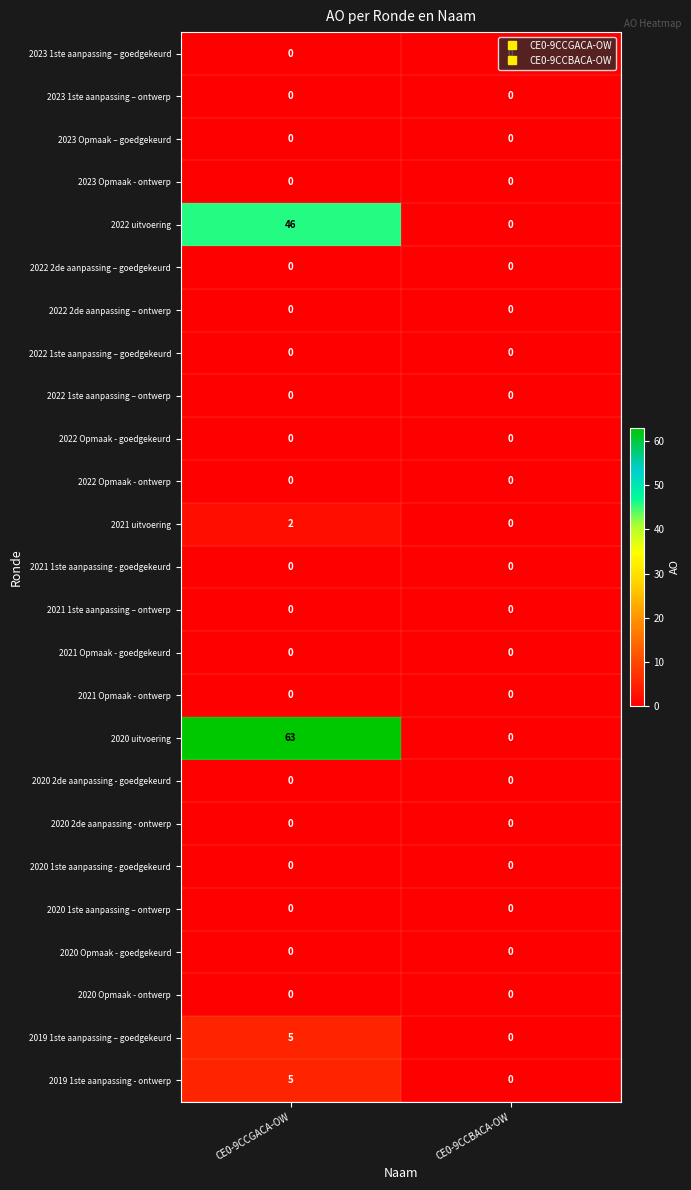

How many distinct data groups are displayed?

25